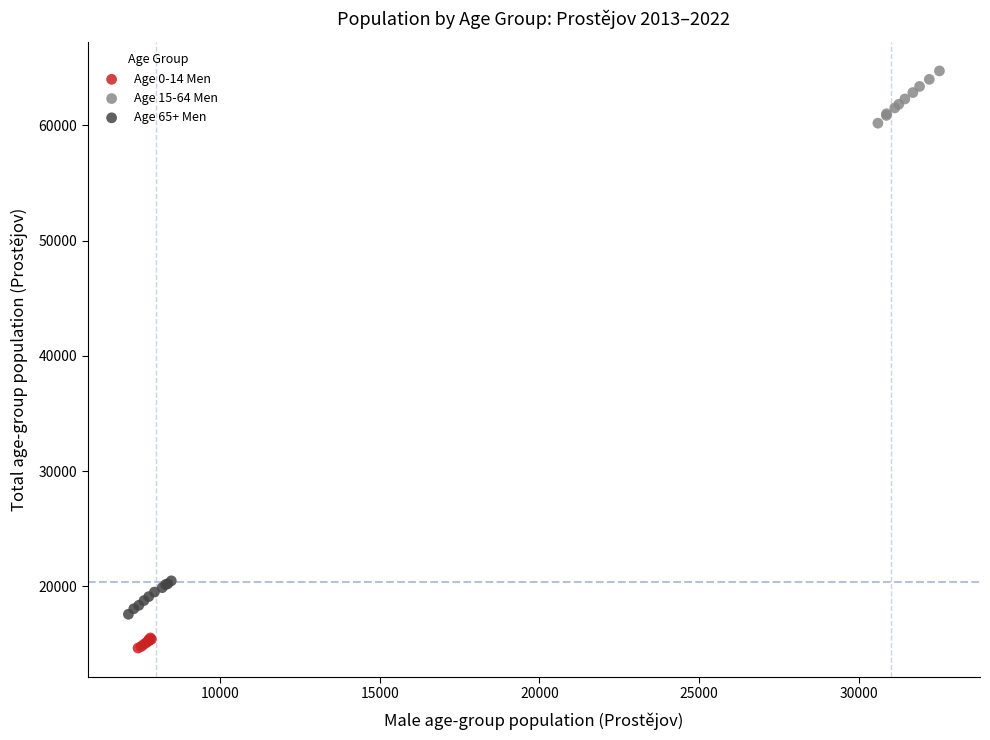

Which series contains the lowest Y value?

Age 0-14 Men